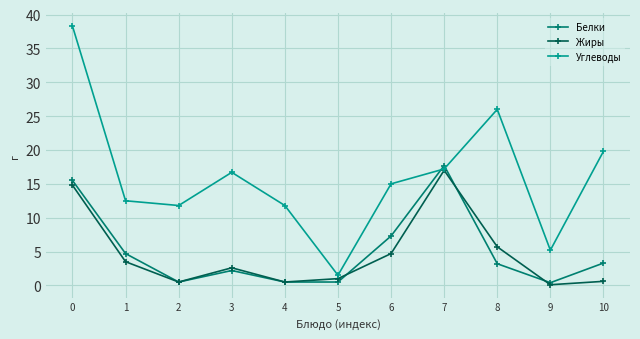

Which category has the highest value in the Жиры series?

7